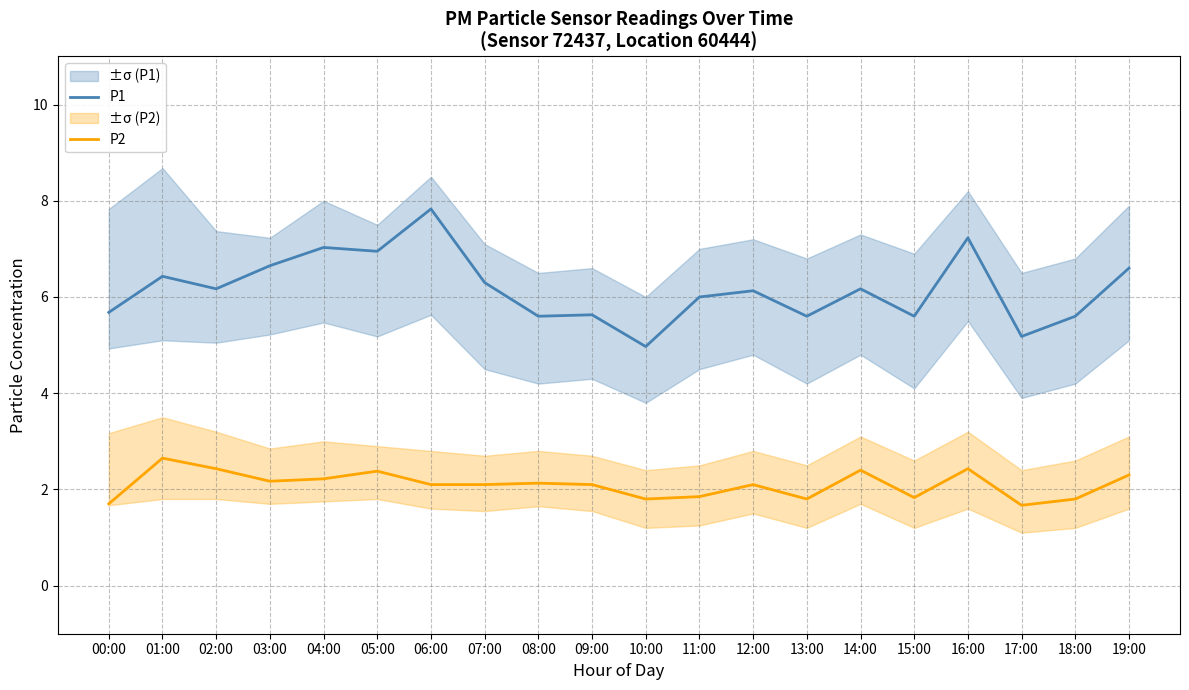

Where is the first local minimum for P2?

03:00